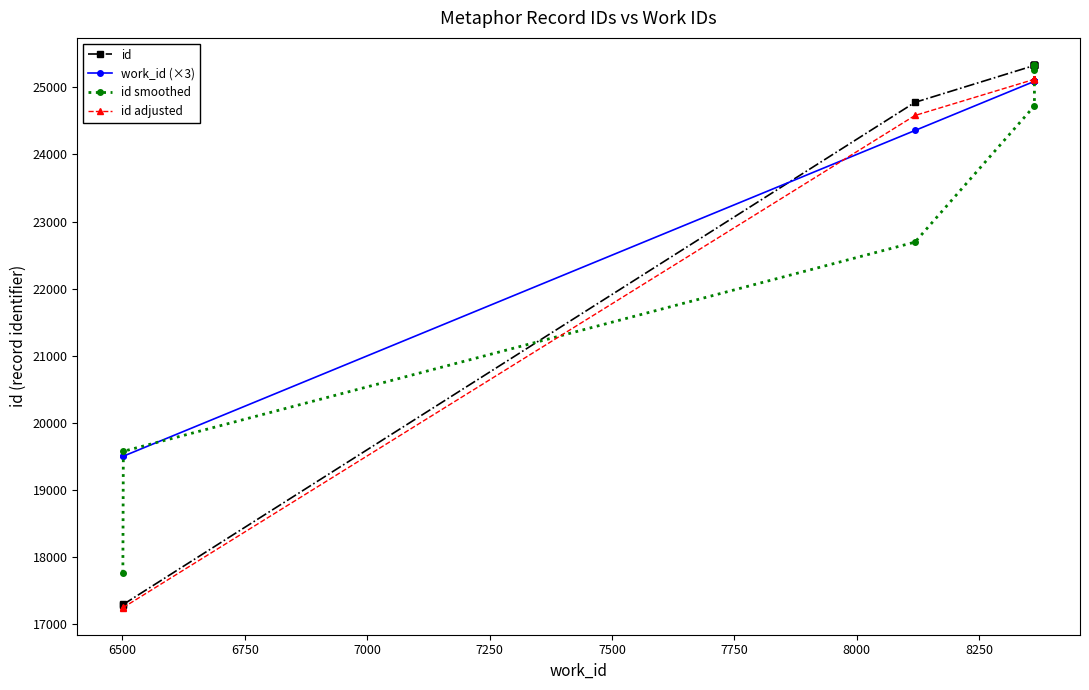

After their last crossing, which series has the higher values: id or id smoothed?

id